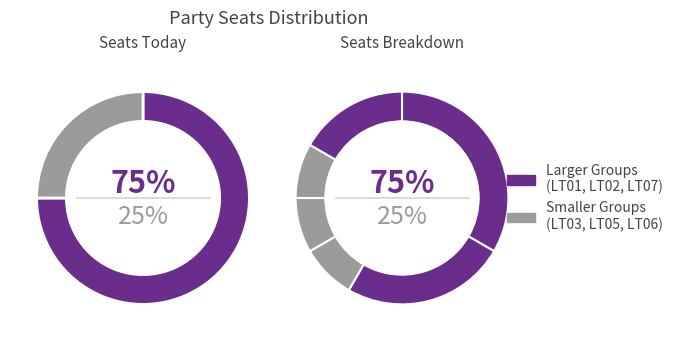

Rank the categories by value from highest to lowest.

LT01, LT02, LT07, LT03, LT05, LT06